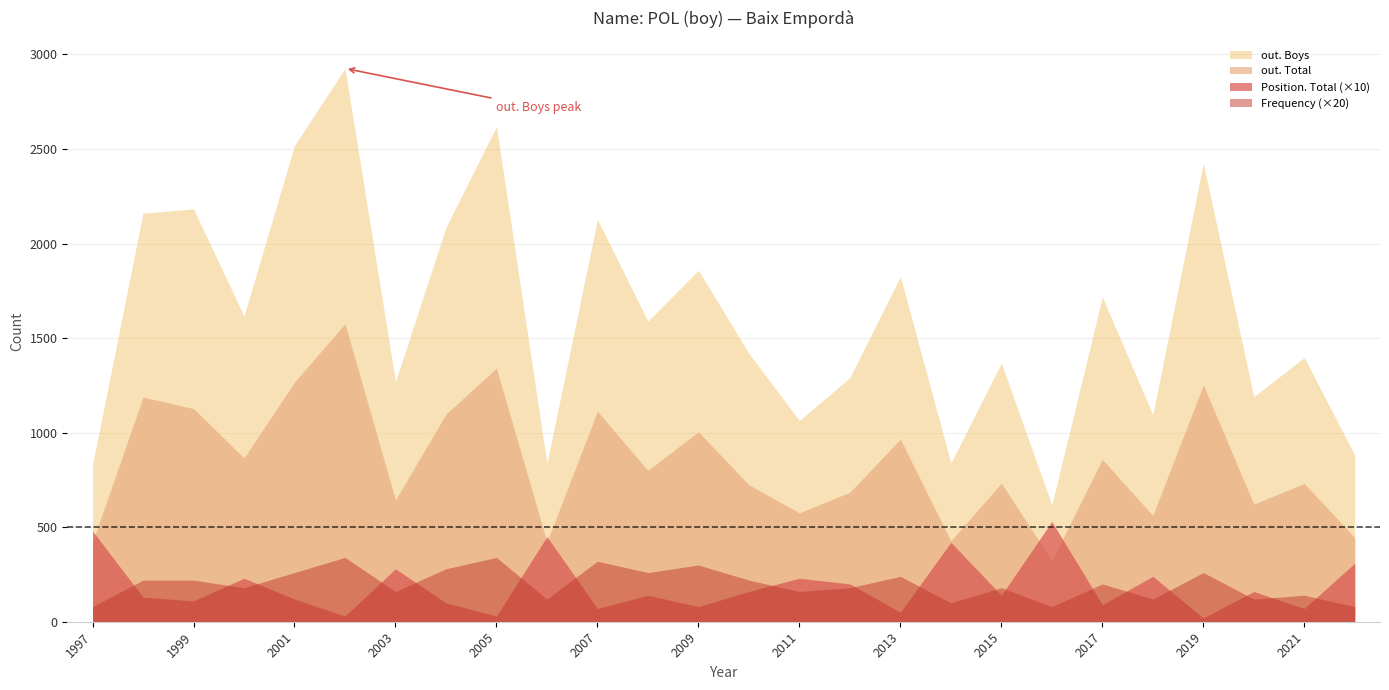

How many distinct data groups are displayed?

4